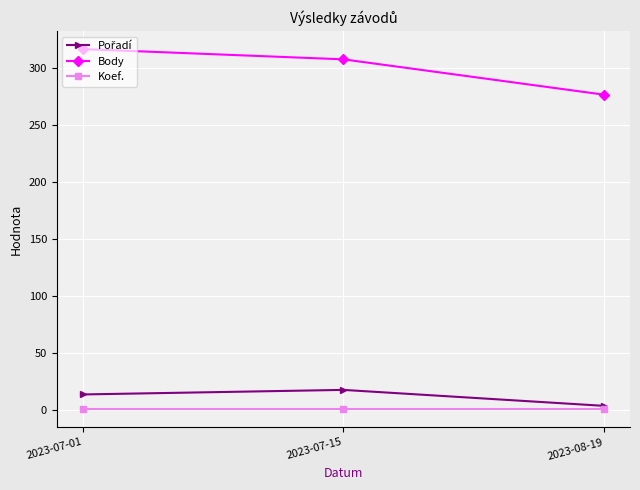

Which category has the lowest value in the Body series?

2023-08-19